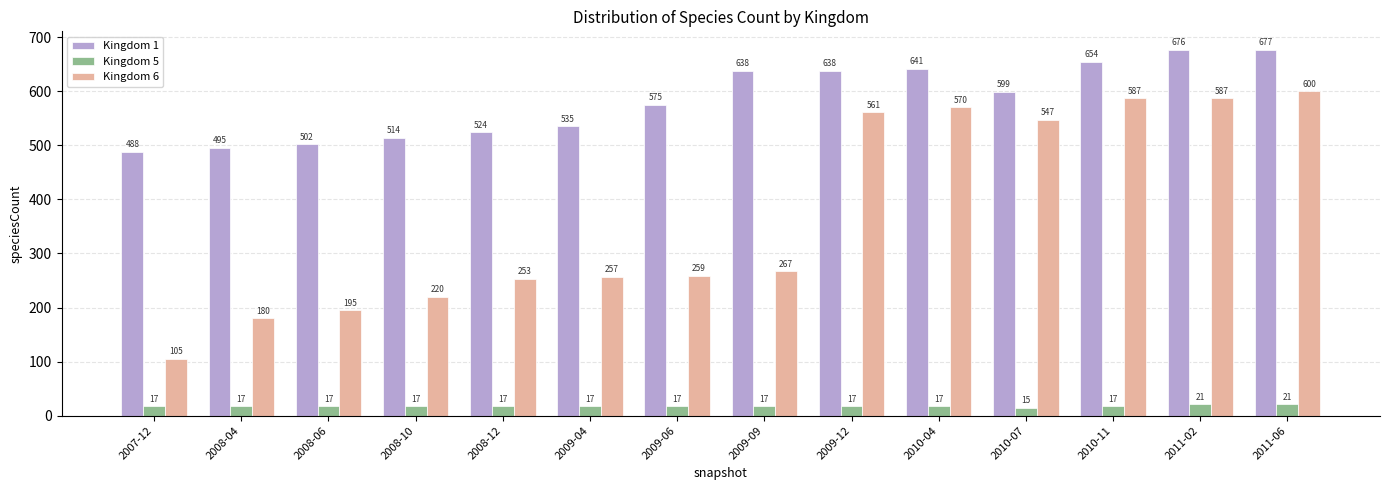

Where does the Kingdom 1 series first go above 599?

2009-09